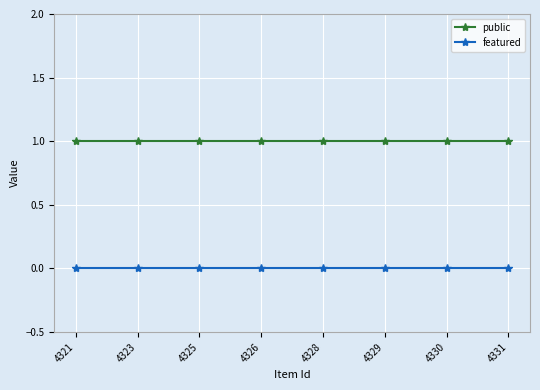

List the series in order of their overall mean, highest first.

public, featured